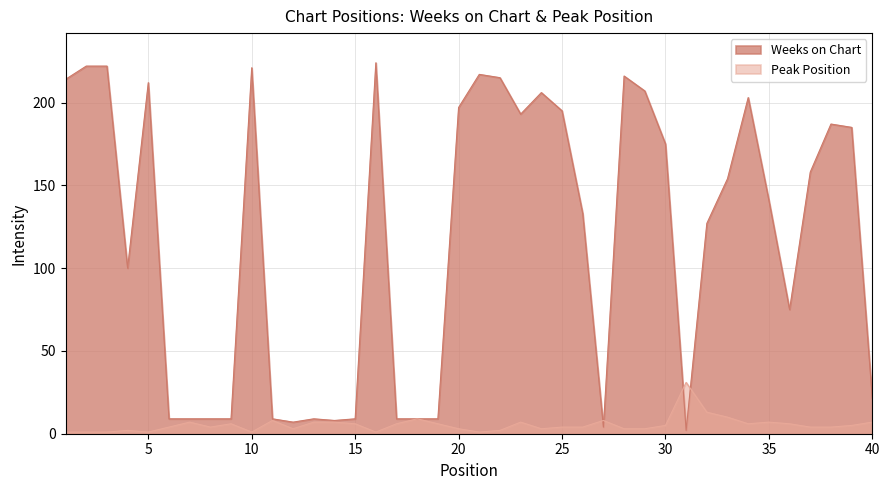

Reading left to right, extract all data points from this chart.

Weeks on Chart: 214	222	222	100	212	9	9	9	9	221	9	7	9	8	9	224	9	9	9	197	217	215	193	206	195	133	4	216	207	175	2	127	154	203	141	75	158	187	185	21
Peak Position: 1	1	1	2	1	4	7	4	6	1	8	3	7	7	6	1	6	9	6	3	1	2	7	3	4	4	8	3	3	5	31	13	10	6	7	6	4	4	5	7